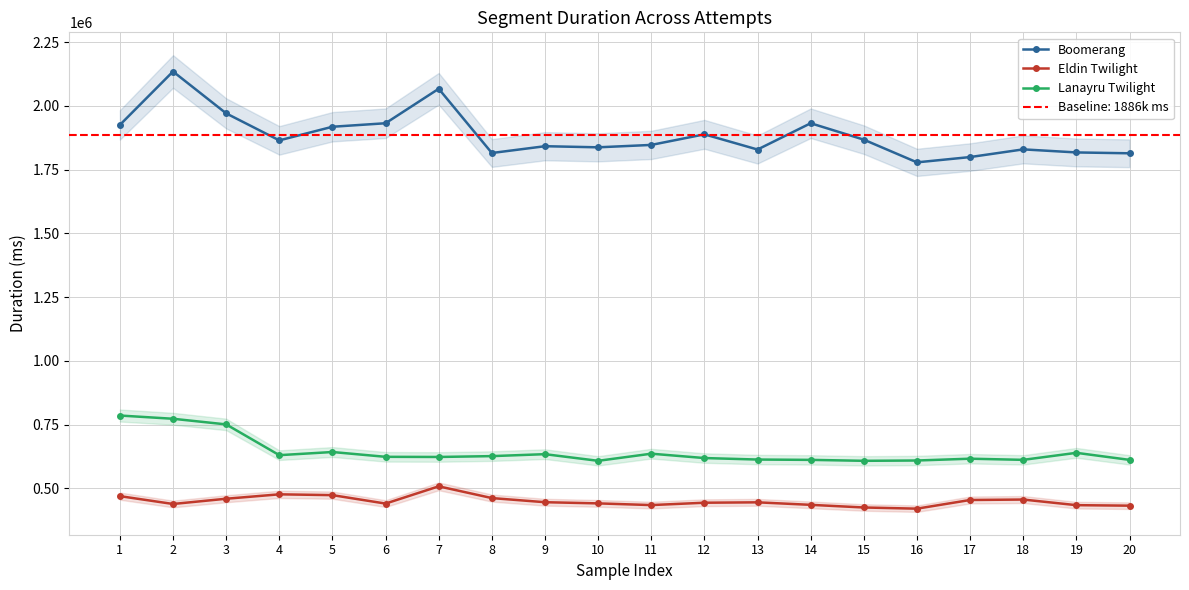

Reading left to right, what are all the values shown in this chart?

Boomerang: 1=1925527	2=2134905	3=1970780	4=1864861	5=1918271	6=1932035	7=2067185	8=1815324	9=1841998	10=1837653	11=1847039	12=1888540	13=1828994	14=1932042	15=1867660	16=1778666	17=1799445	18=1829589	19=1817575	20=1814243
Eldin Twilight: 1=469975	2=439221	3=459768	4=477074	5=473887	6=440792	7=508422	8=462365	9=446167	10=441549	11=434914	12=444159	13=445692	14=435858	15=425476	16=420850	17=454882	18=456610	19=434598	20=432596
Lanayru Twilight: 1=786038	2=773335	3=751220	4=630615	5=642967	6=624131	7=623565	8=626874	9=634529	10=608446	11=636397	12=619313	13=613434	14=612149	15=608471	16=609688	17=616744	18=612246	19=639760	20=612149